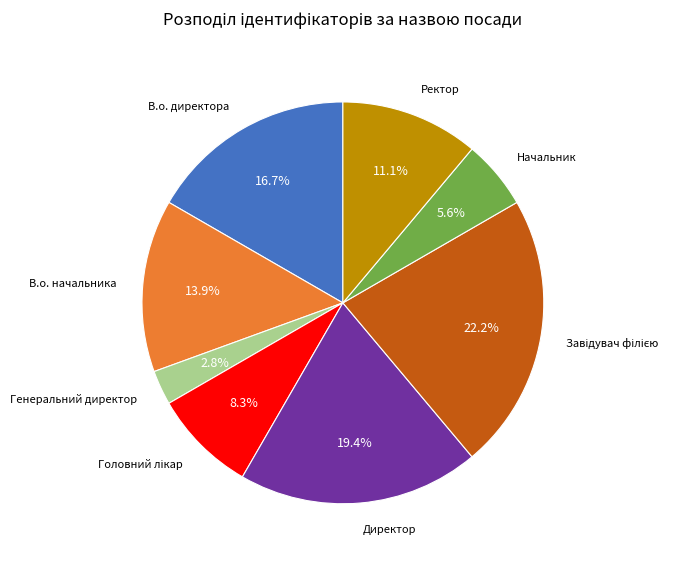

Is the sum of Начальник and Ректор greater than half?

No